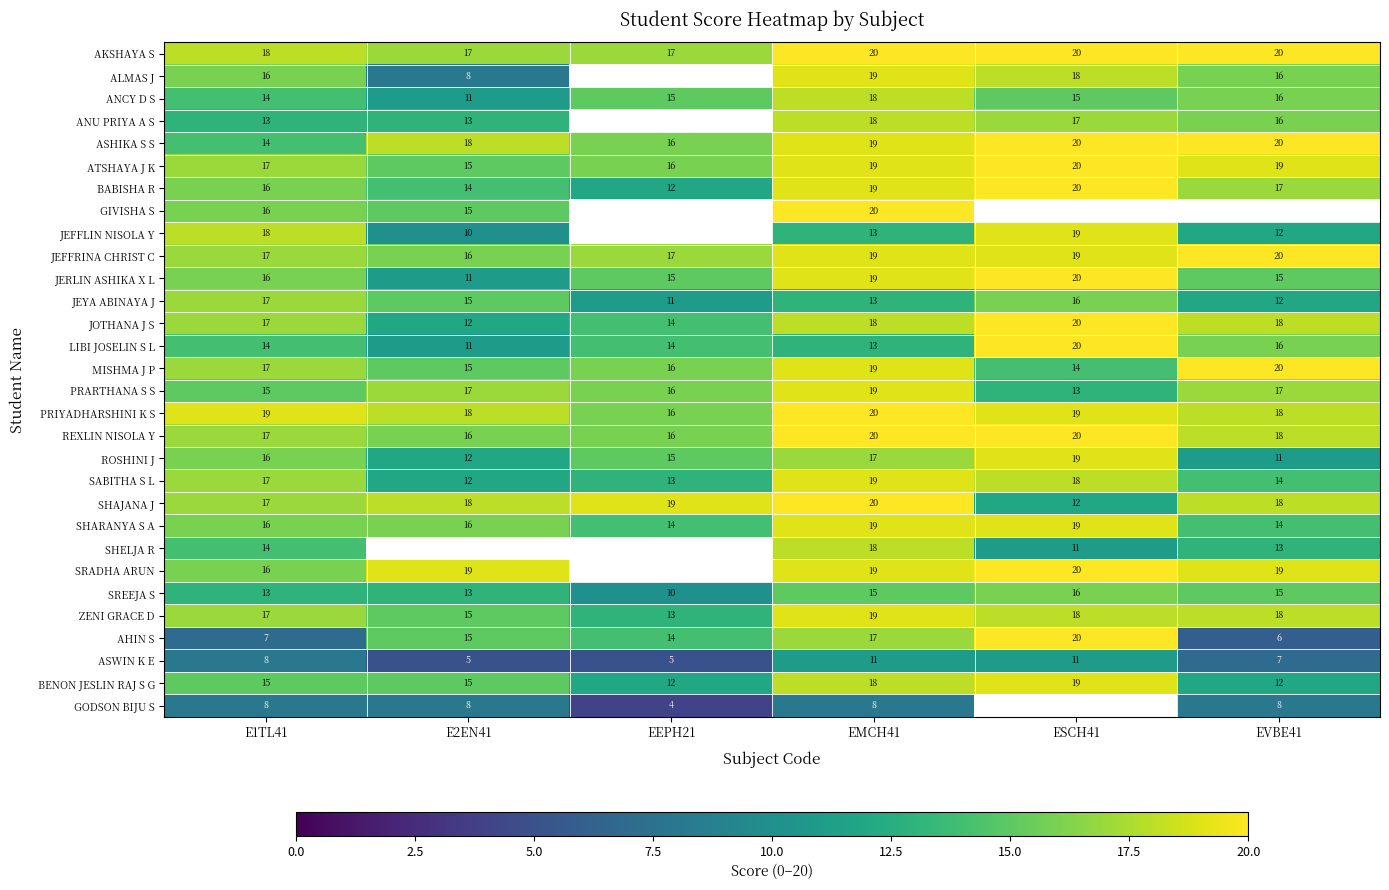

Which category has the highest value in the ROSHINI J series?

ESCH41